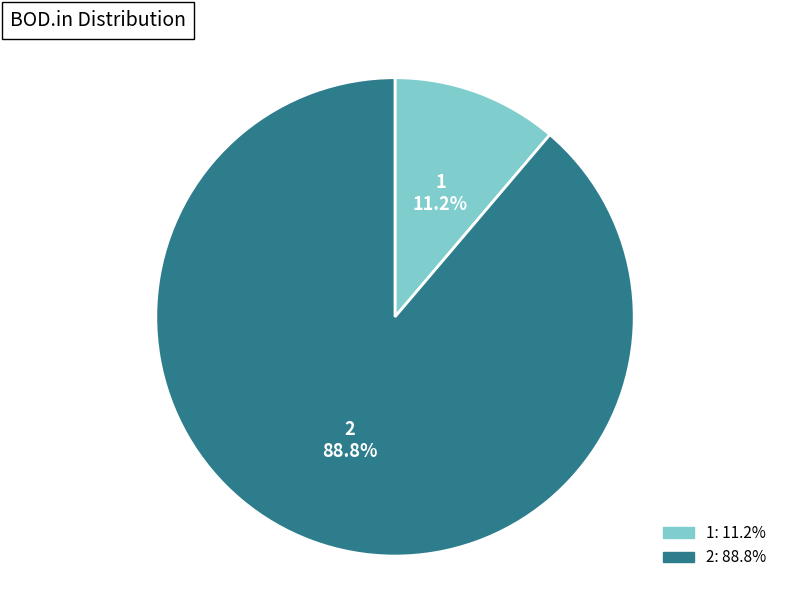

Approximately how many times larger is the value at 2 compared to 1?

7.9